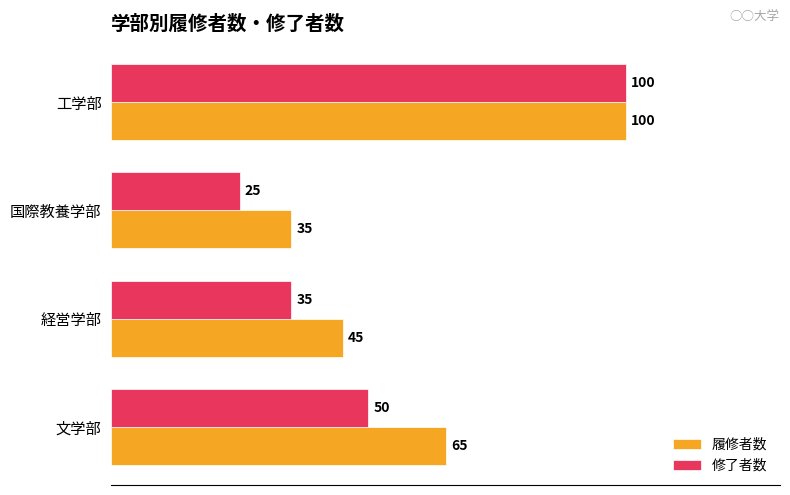

What are all the series names shown in the legend?

履修者数, 修了者数